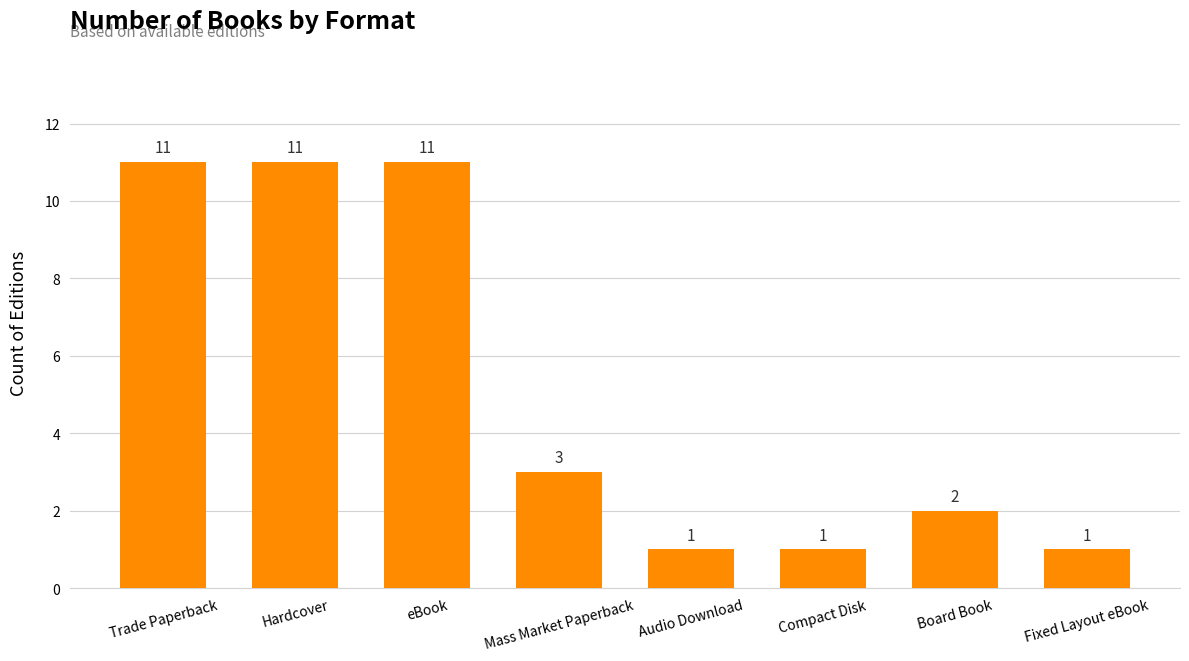

How many categories are shown in the chart?

8